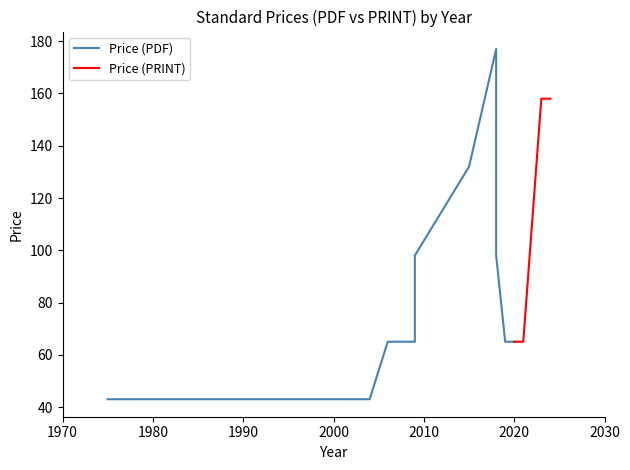

What is the minimum value for Price (PDF)?

43